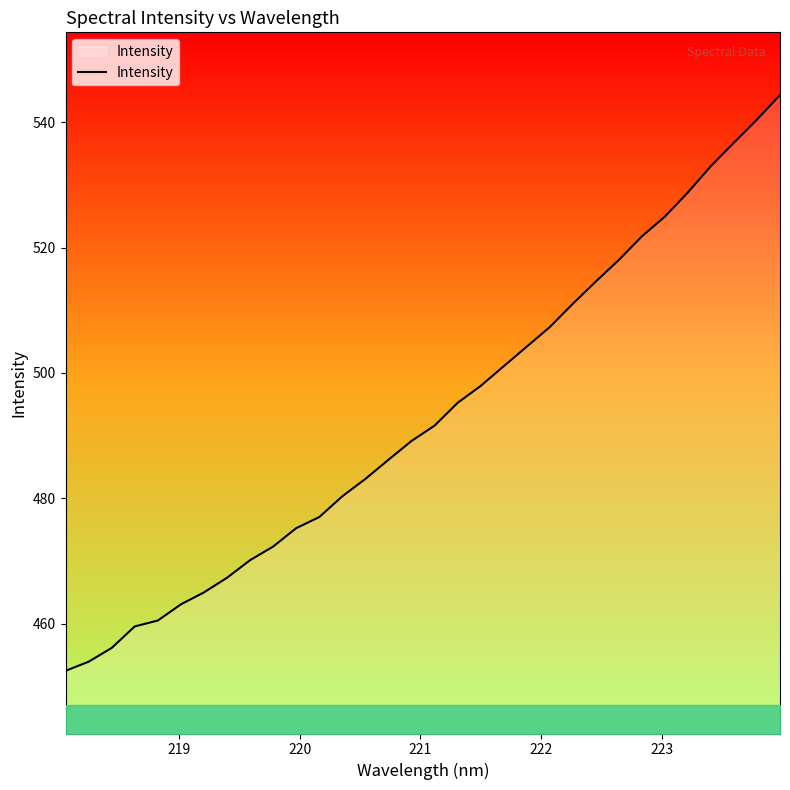

What is the greatest value displayed?

544.4